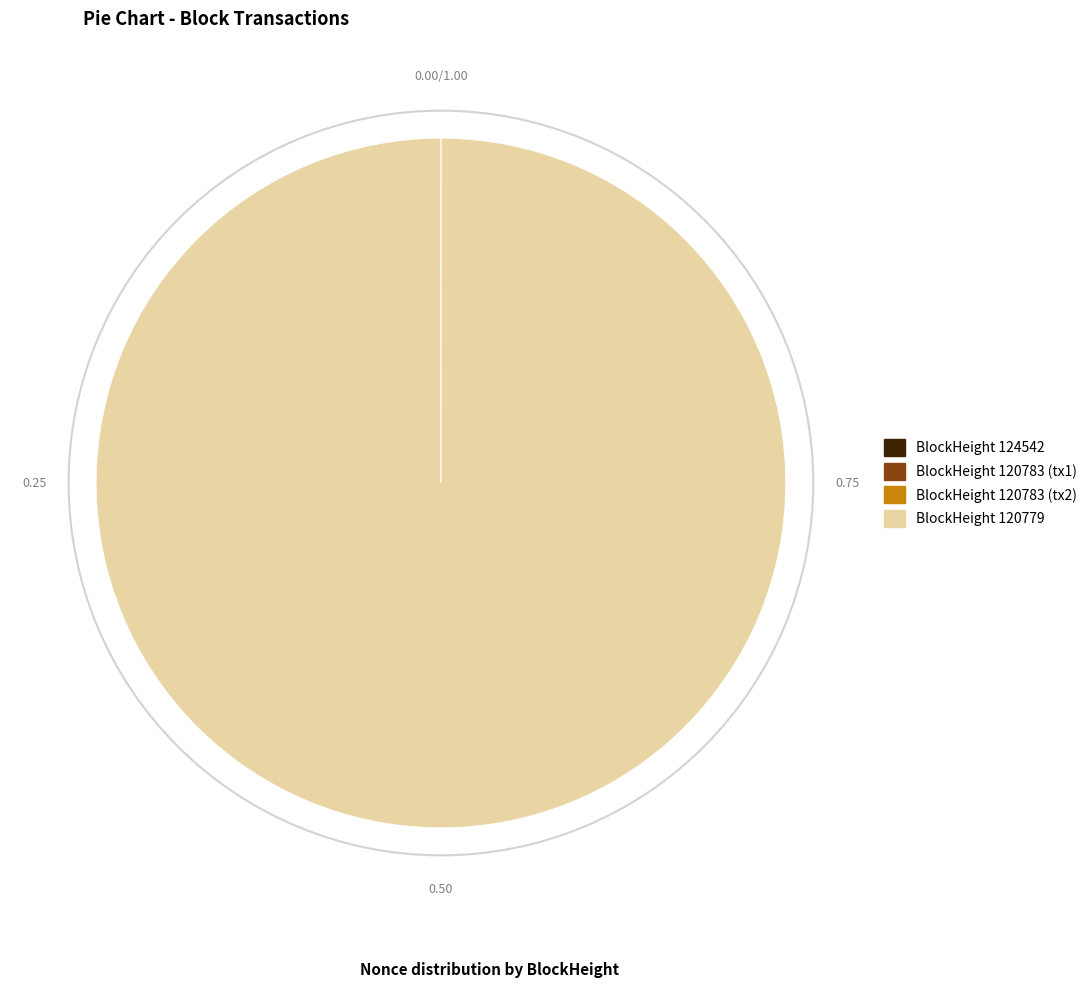

Does any single category account for the majority?

Yes